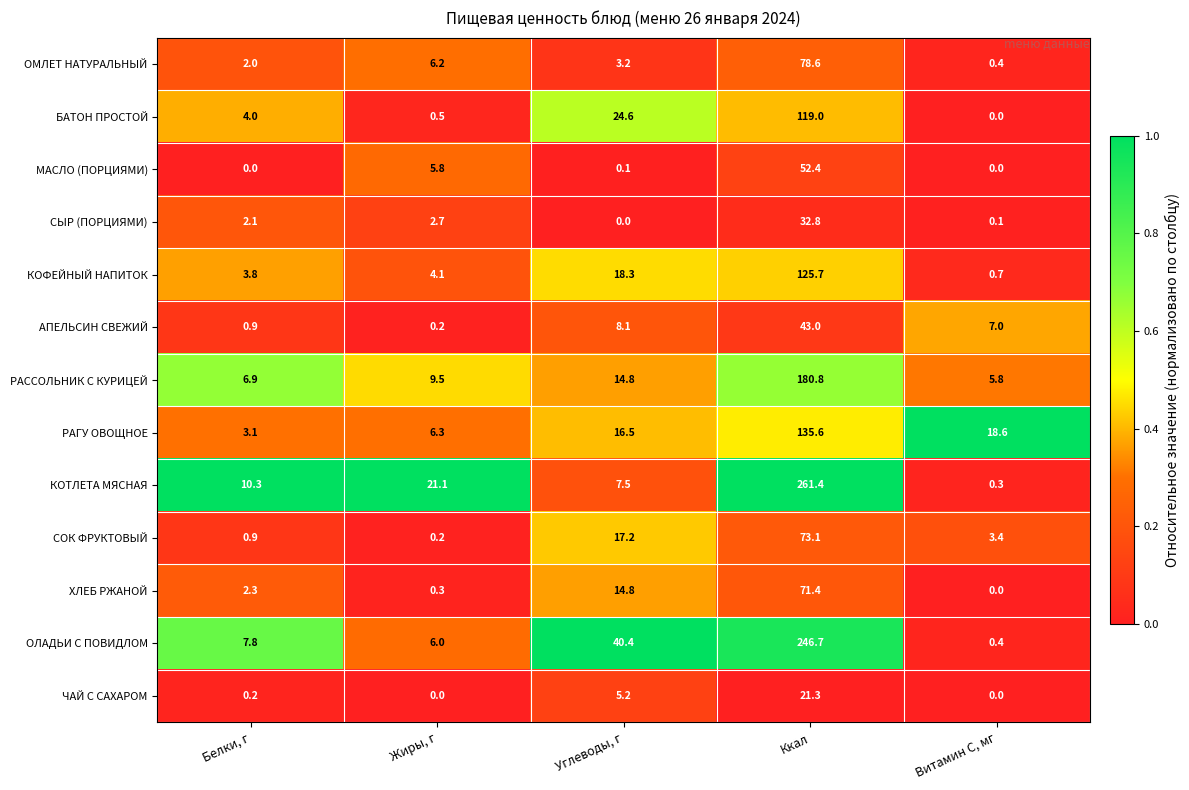

Which series has the widest spread of values?

КОТЛЕТА МЯСНАЯ